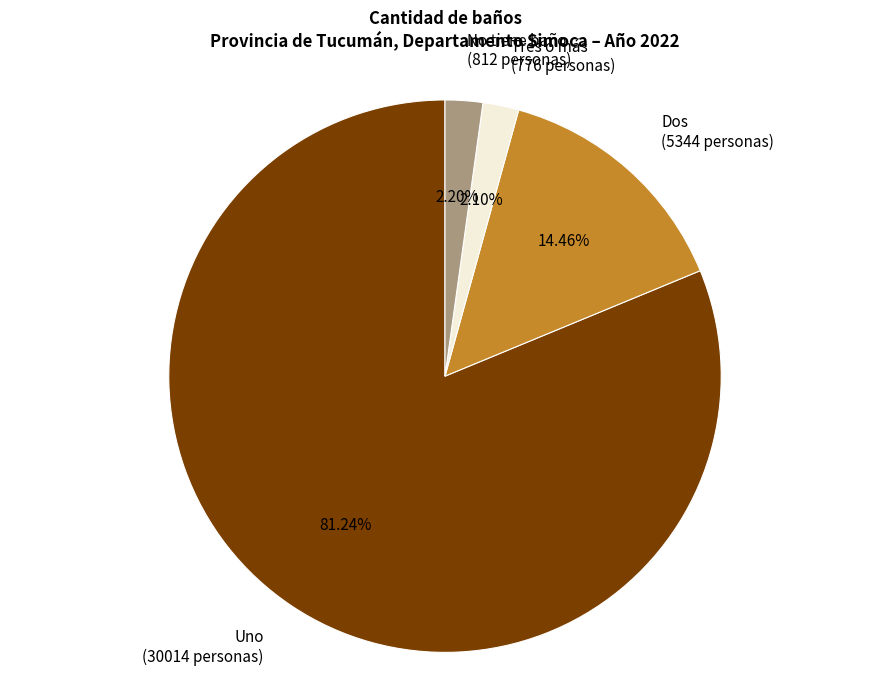

Count the number of slices in the pie.

4